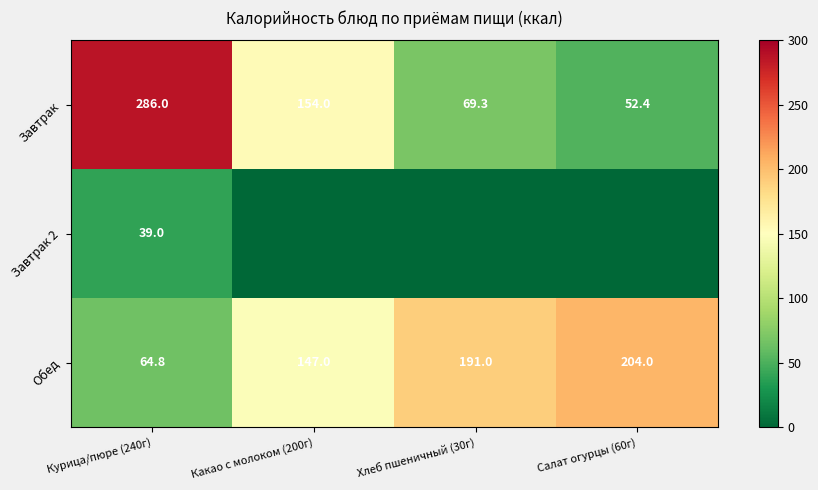

How many data points in Обед are less than 191?

2